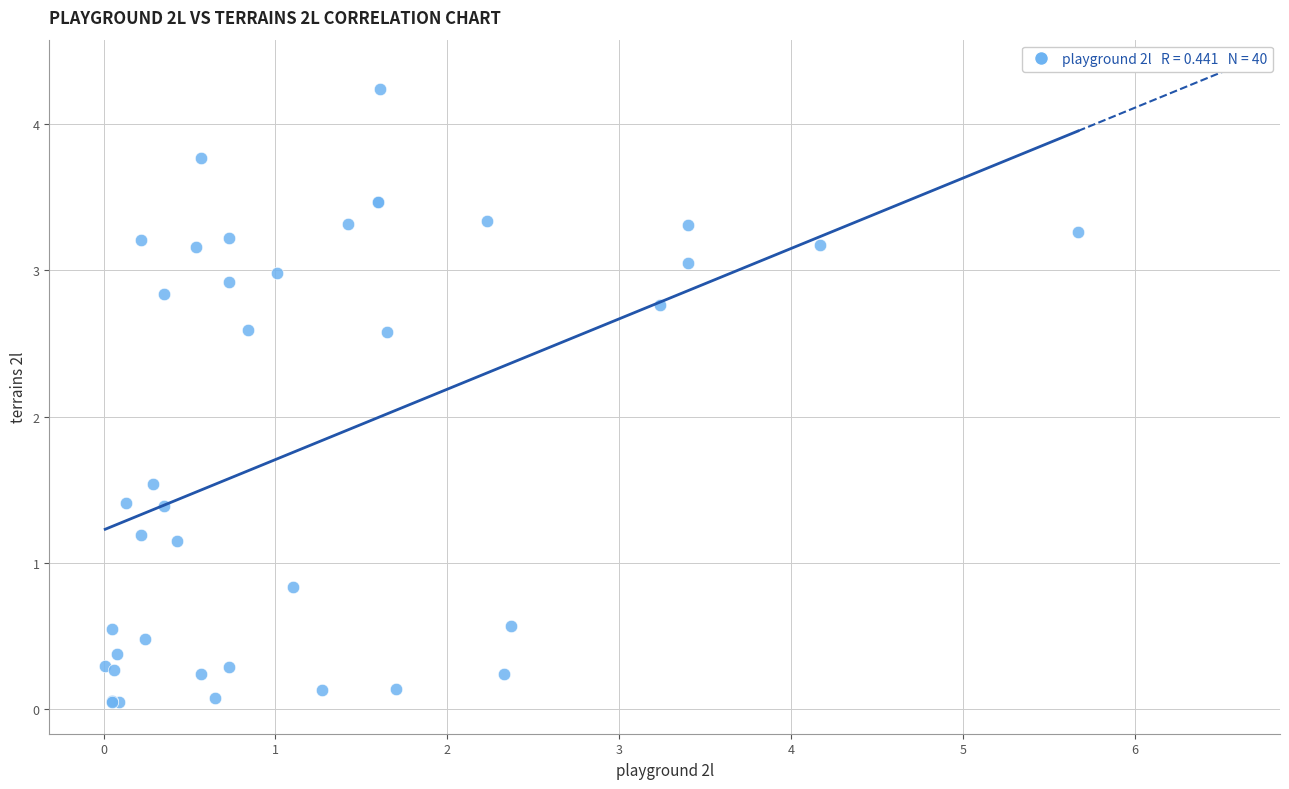

What Y value in the scatter plot is closest to 2?

1.5